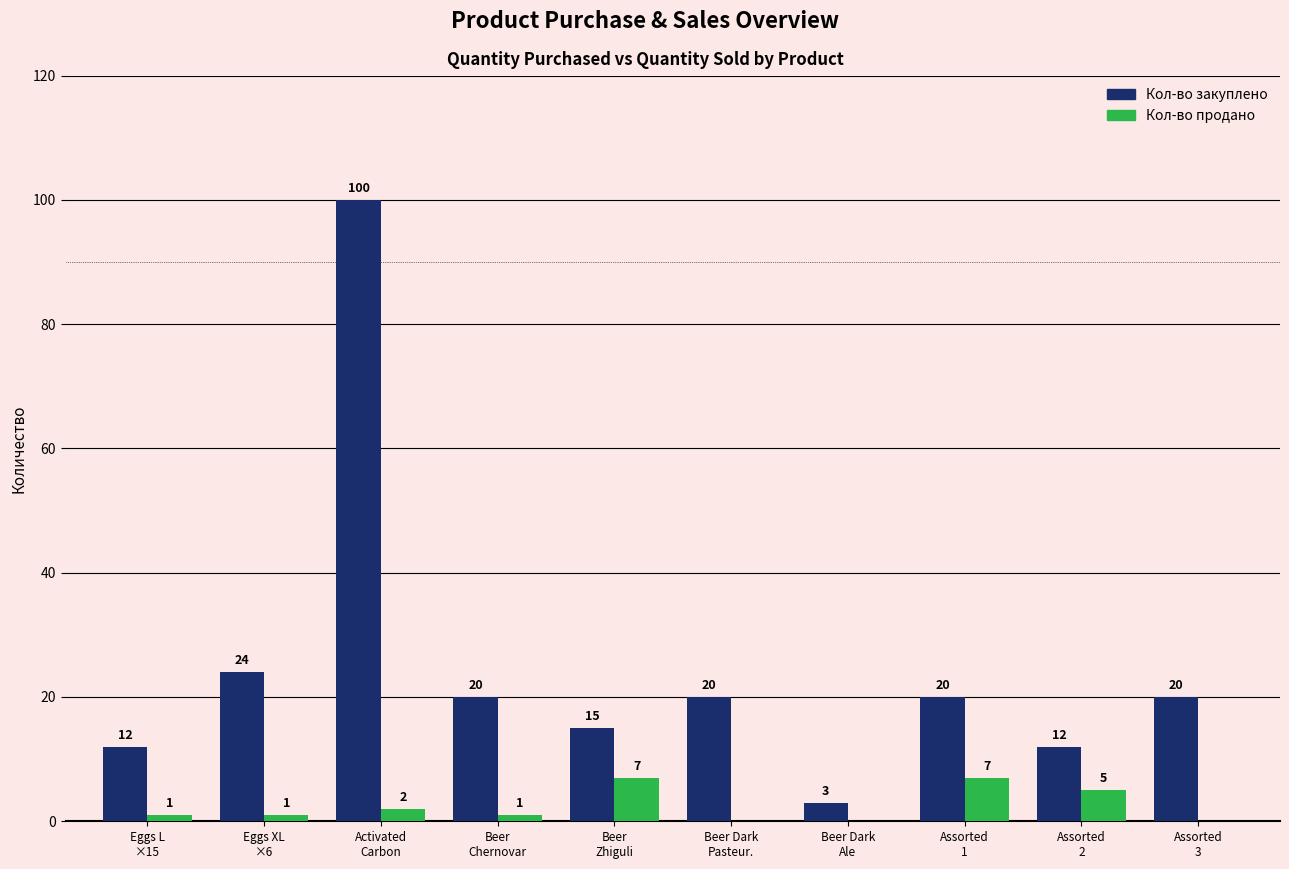

How many Кол-во продано values are between 0 and 5?

8